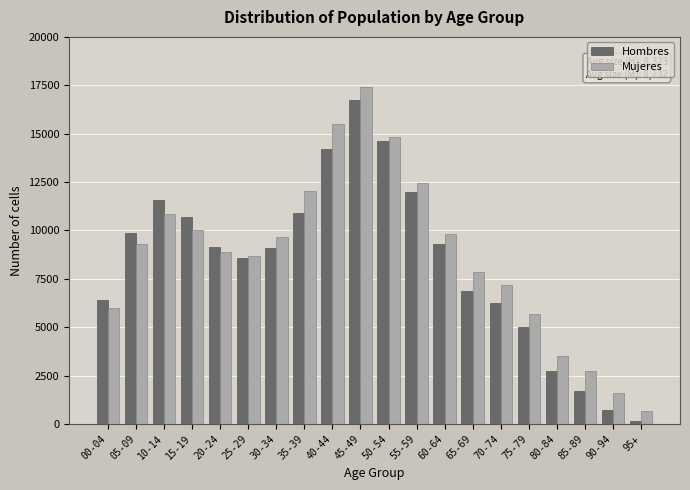

What is the difference between the second highest and second lowest values in the Mujeres series?

13931